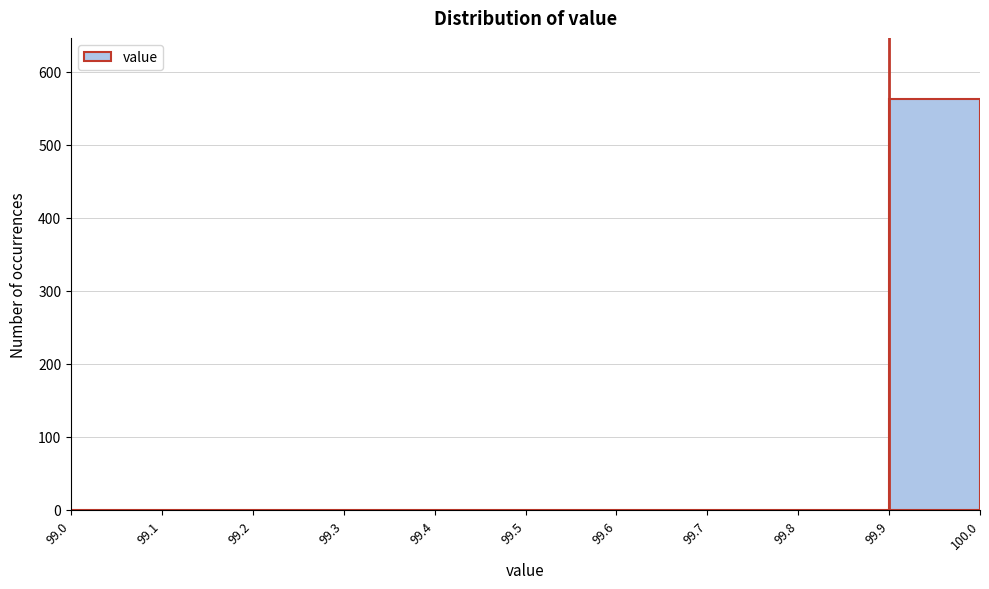

What is the height of the bar covering 99.9 to 100.0 on the x-axis? The values are not printed on the chart, so give them approximately, as read against the axis.

560